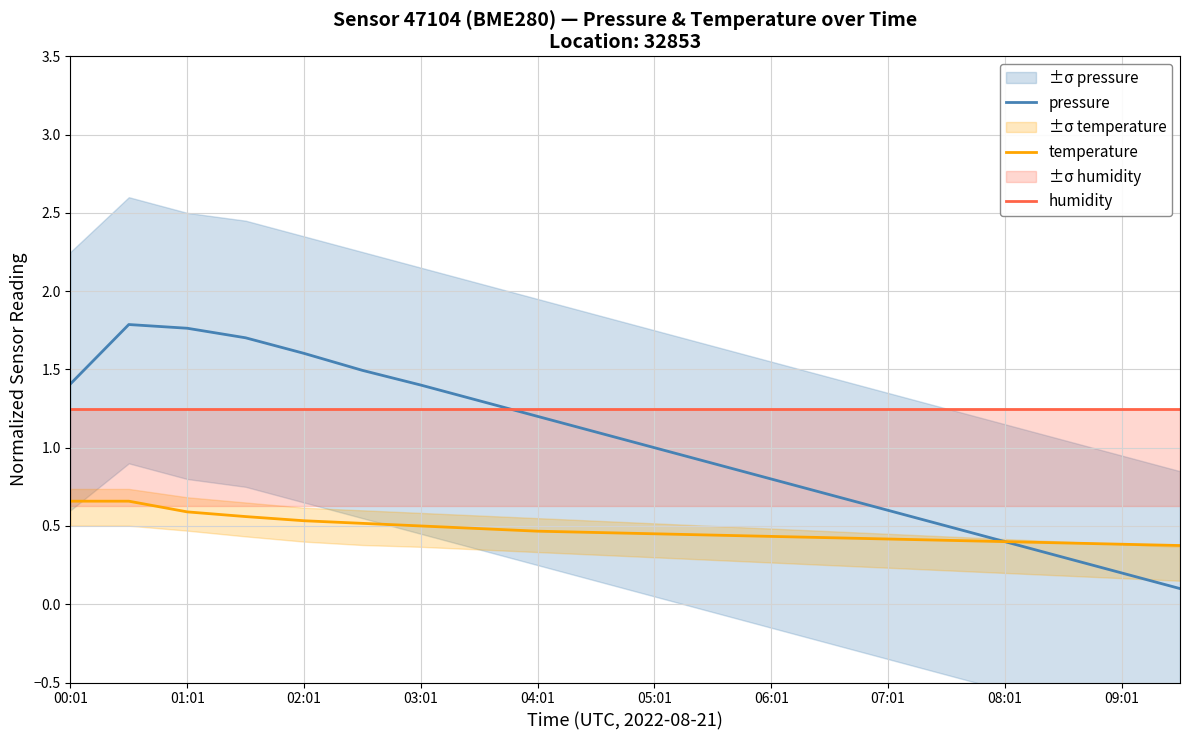

At how many categories does at least one series exceed 1?

20